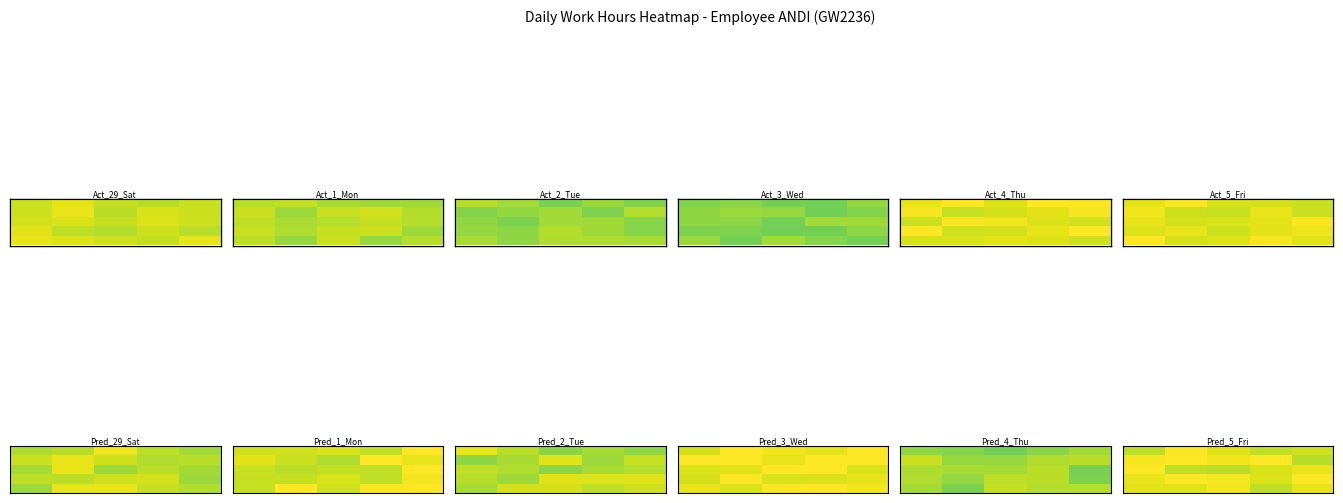

Count the number of categories in the chart.

5